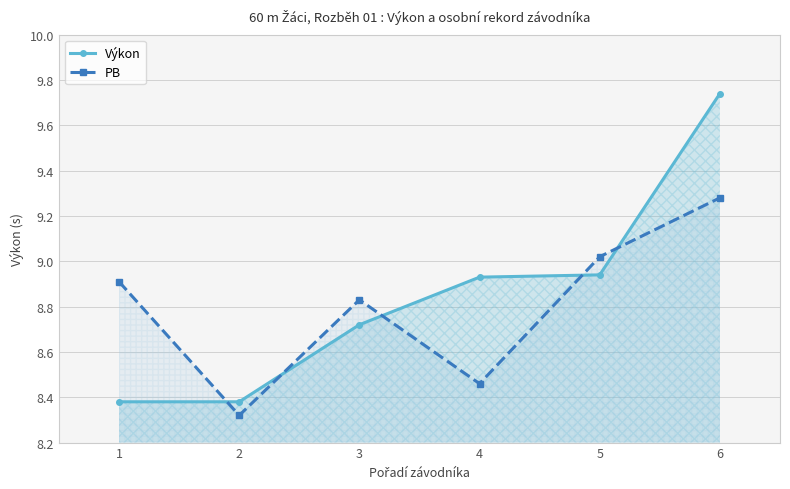

At which label does Výkon reach its peak?

6